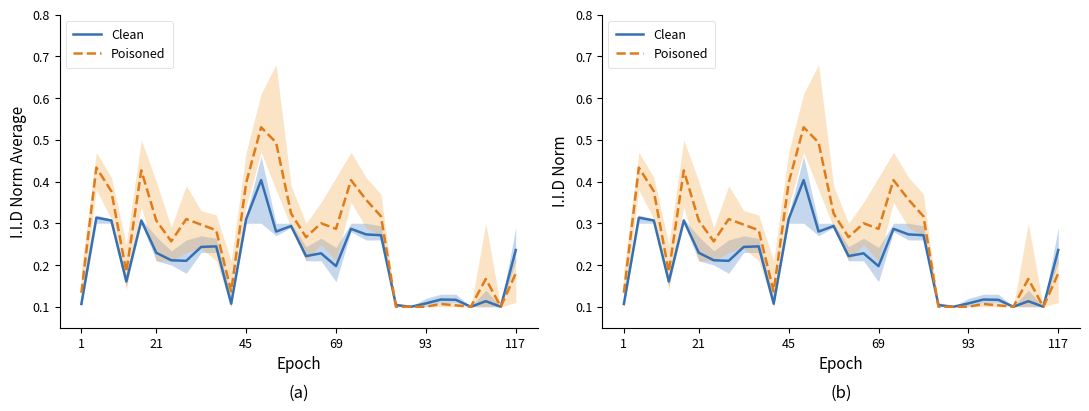

What are all the series names shown in the legend?

Clean, Poisoned